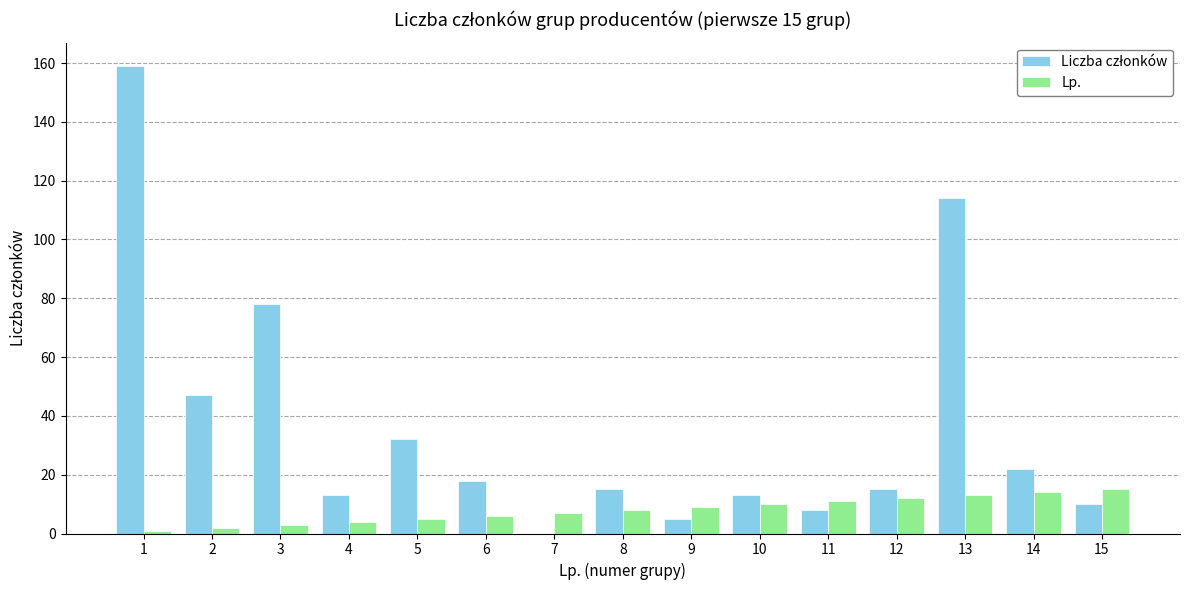

Does the chart contain stacked bars?

No